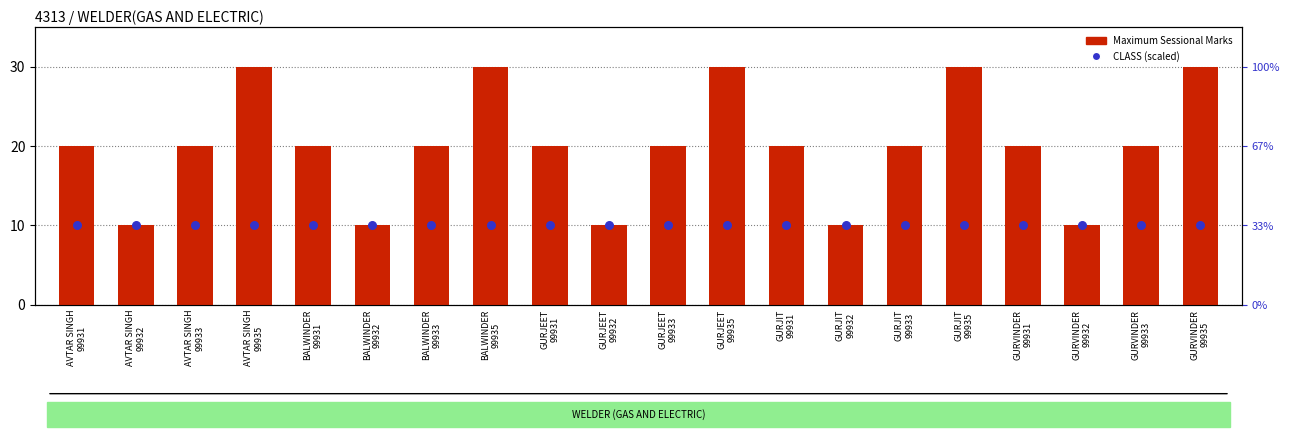

Which series reaches the maximum Y coordinate?

Maximum Sessional Marks